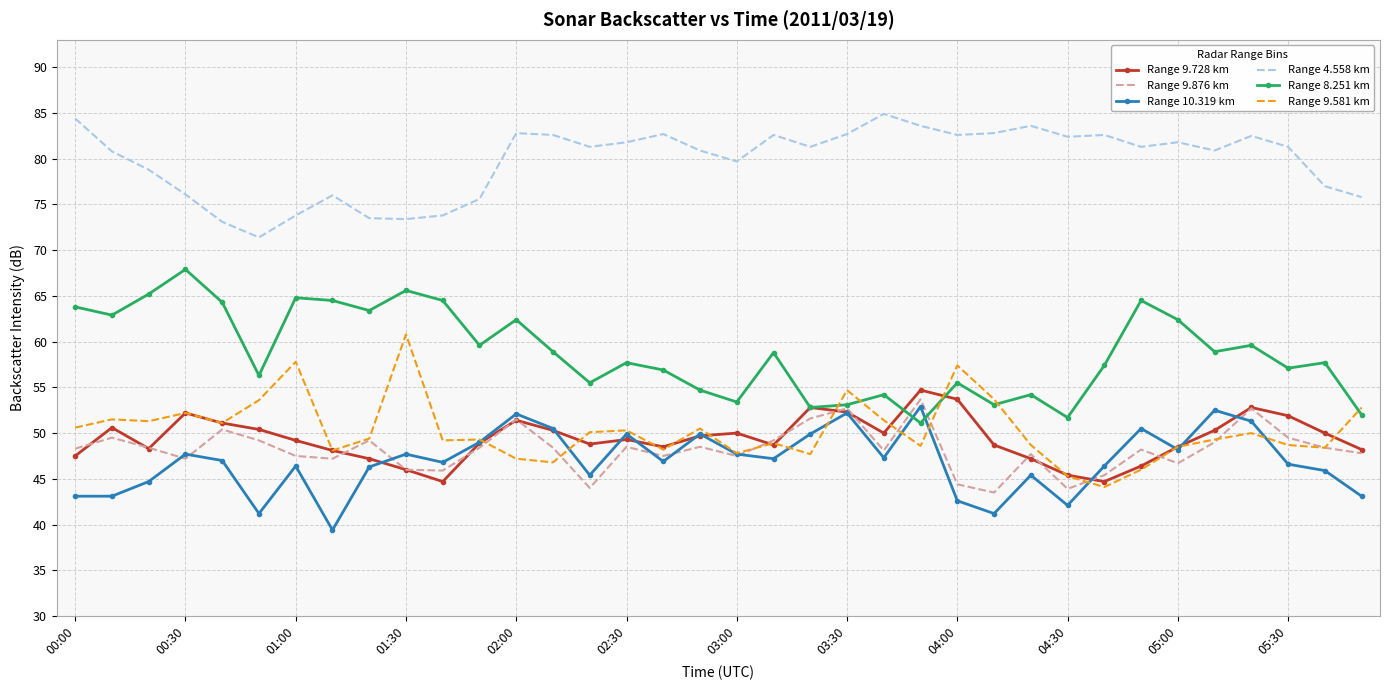

What is the lowest value of the Range 9.581 km series?

44.1